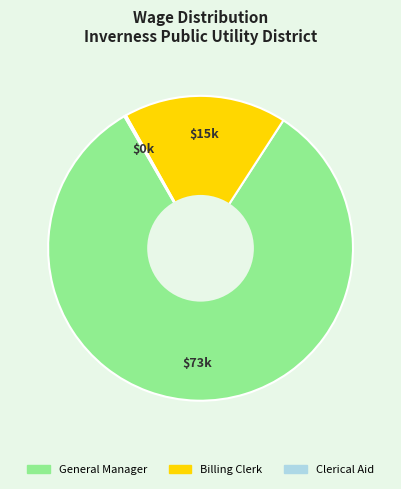

The General Manager slice represents 83% of the pie. True or false?

True